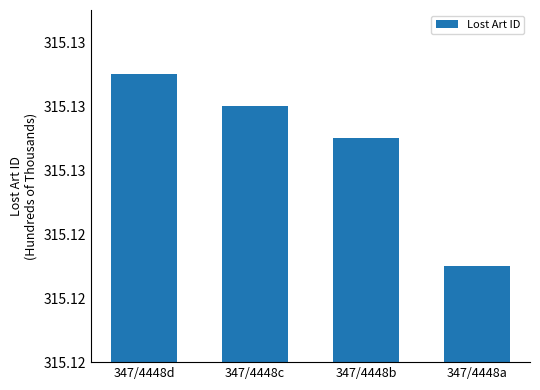

What is the value of the 3rd bar from the left?

315127